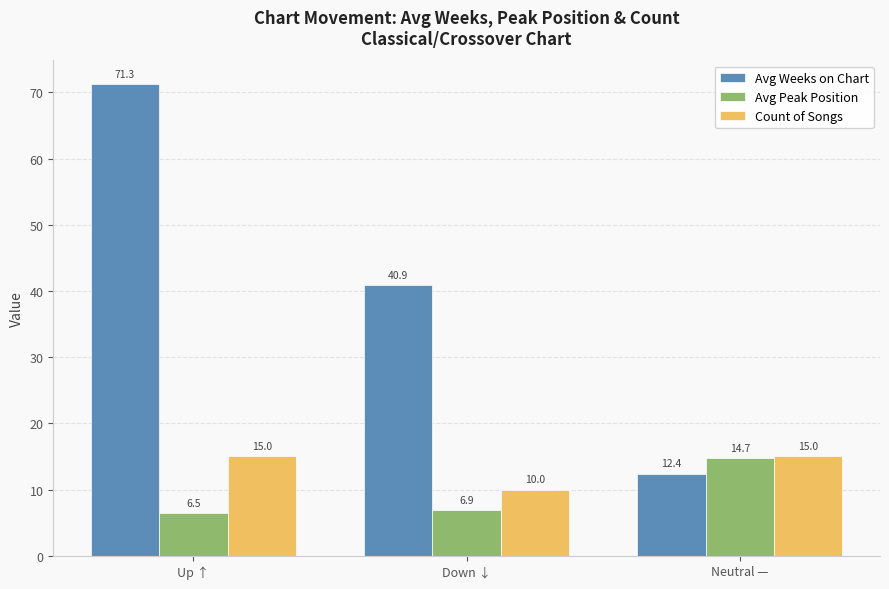

Which series has the largest range (max minus min)?

Avg Weeks on Chart